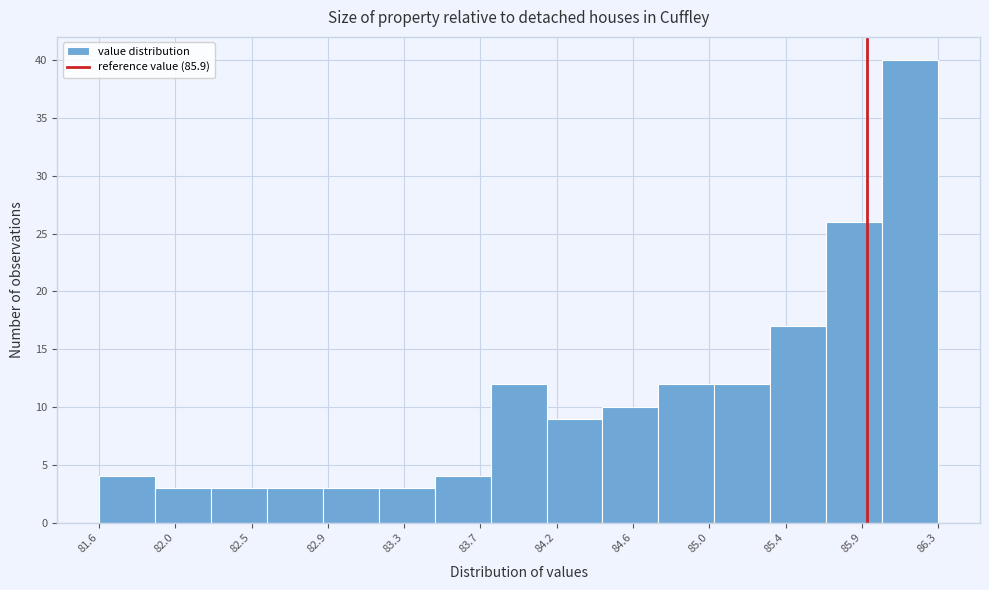

Which range on the x-axis has the tallest bar?

86.00 to 86.30